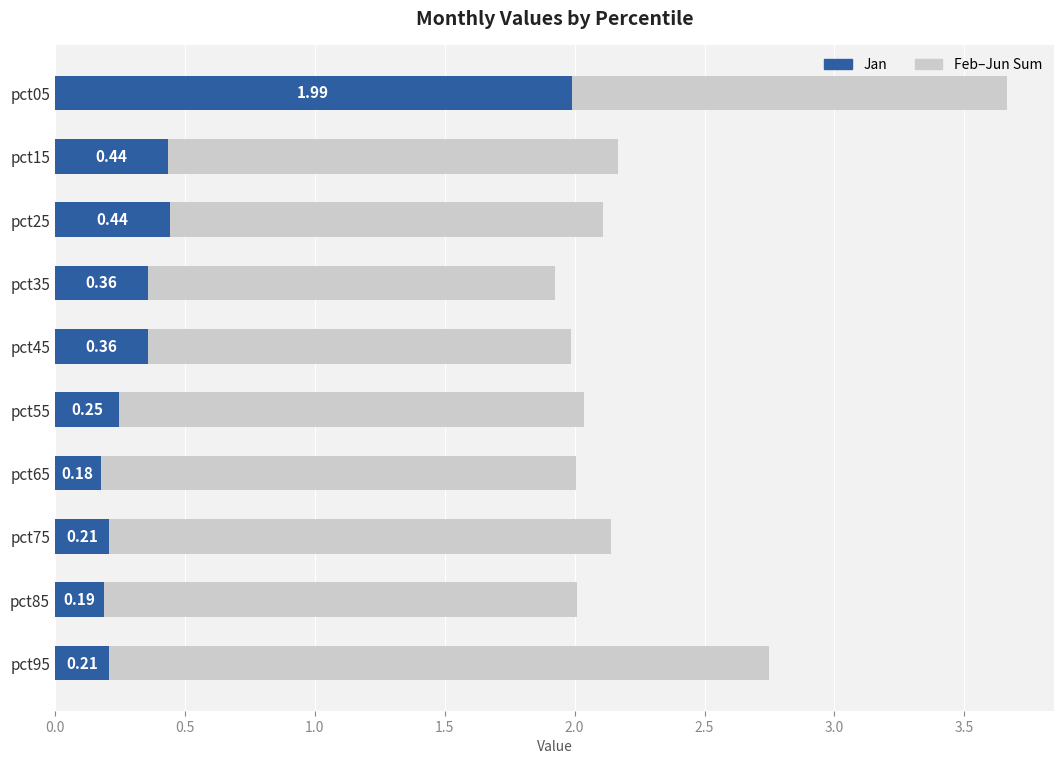

The value of Jan at pct45 is 0.6. True or false?

False